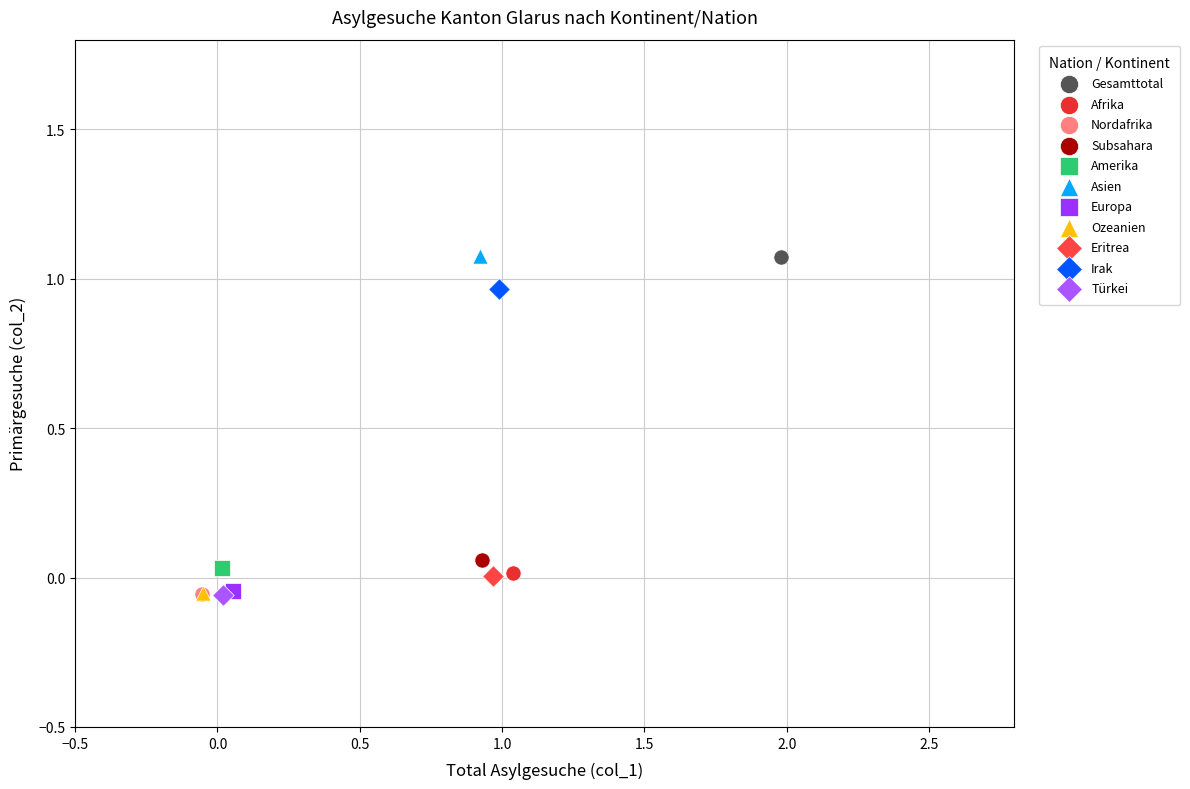

What are all the series names shown in the legend?

Gesamttotal, Afrika, Nordafrika, Subsahara, Amerika, Asien, Europa, Ozeanien, Eritrea, Irak, Türkei